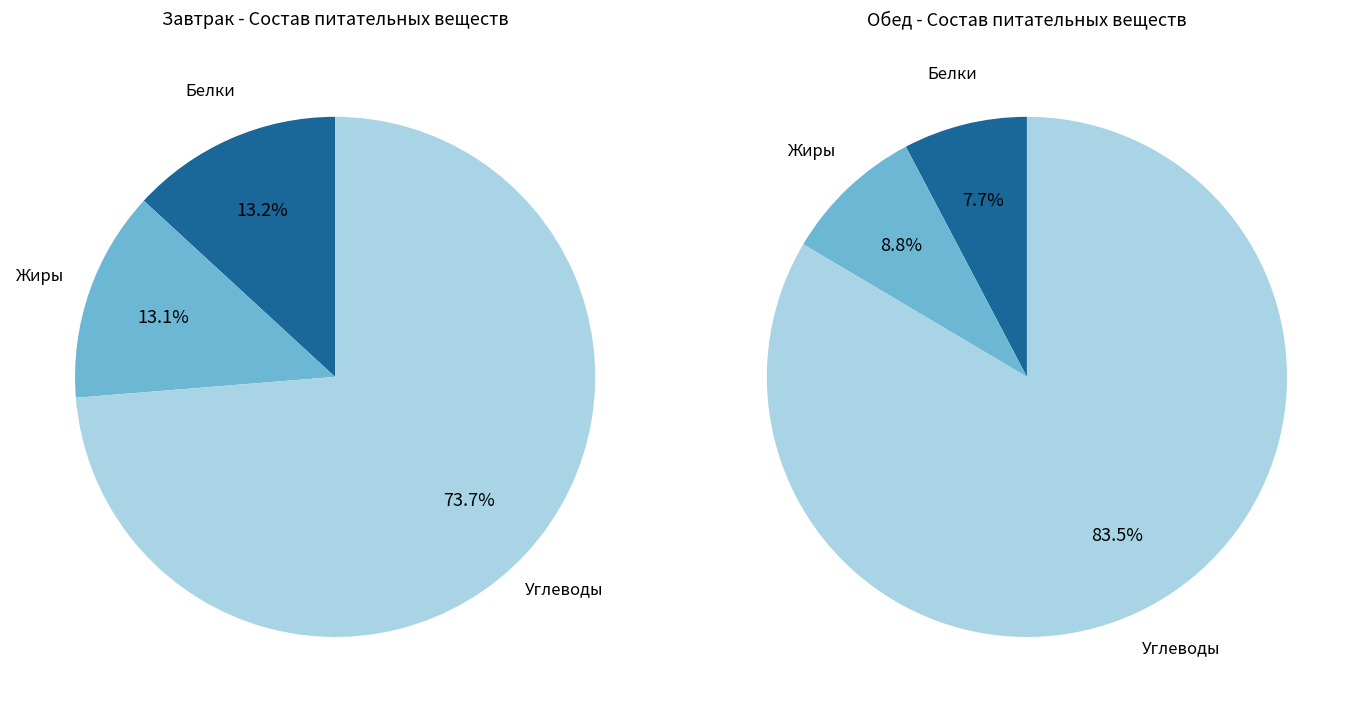

To the nearest percent, what percentage of the pie is Углеводы?

84%